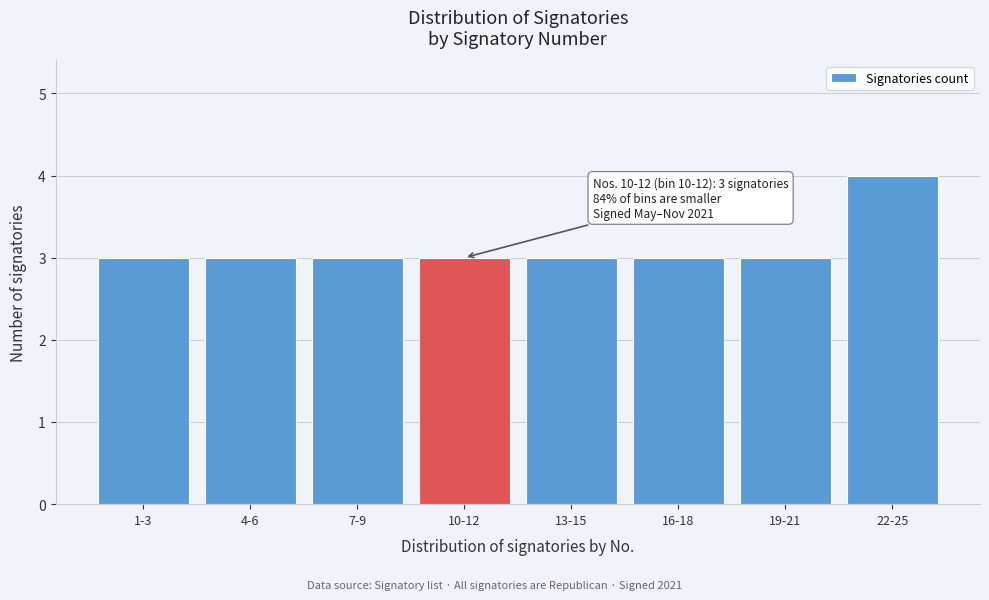

Reading left to right, list all the values displayed in this chart.

3	3	3	3	3	3	3	4